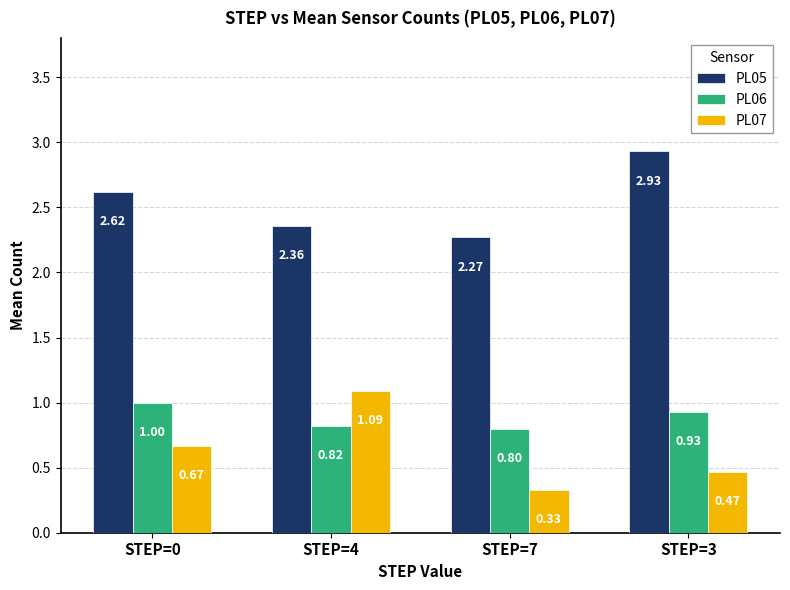

Does the chart contain stacked bars?

No